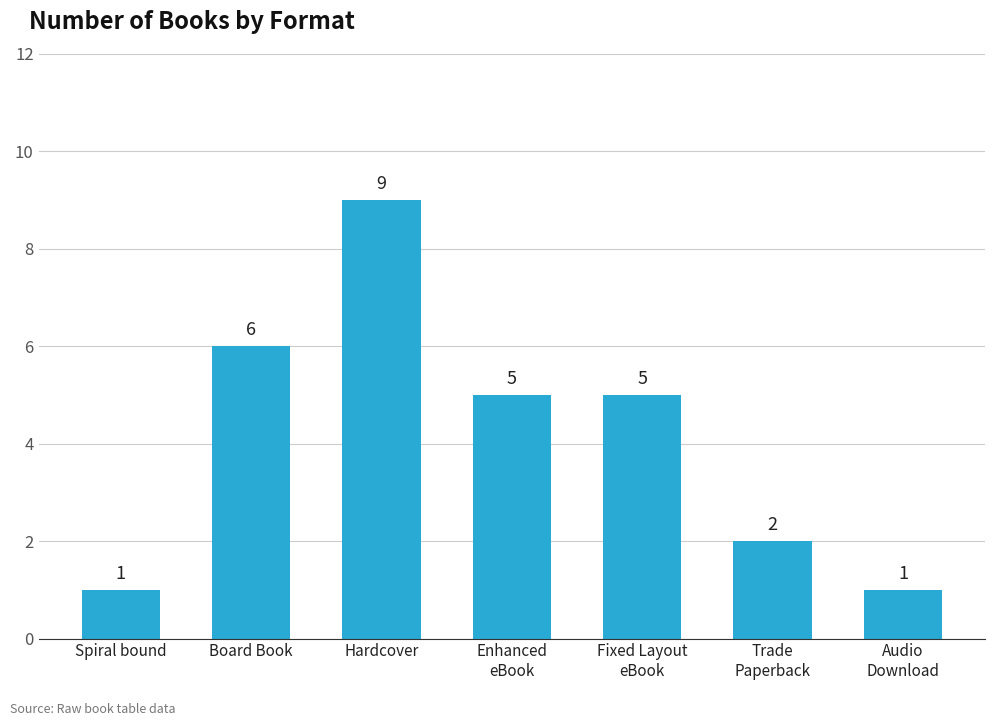

What is the label of the 1st bar from the right?

Audio
Download